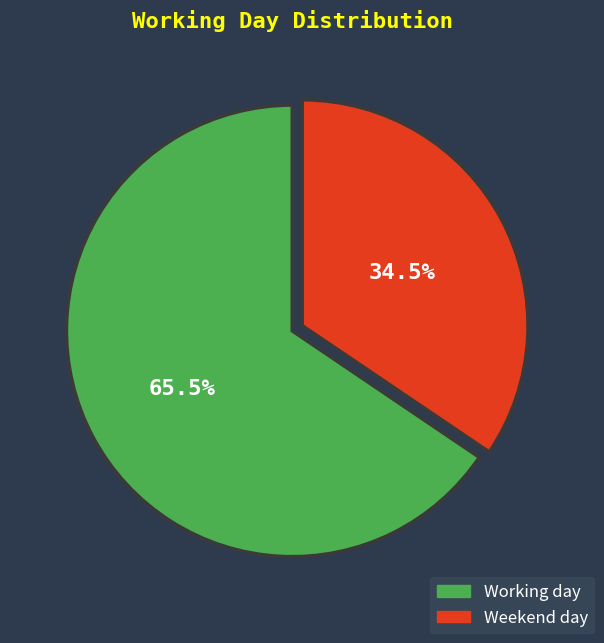

What is the largest slice in the pie chart?

Working day